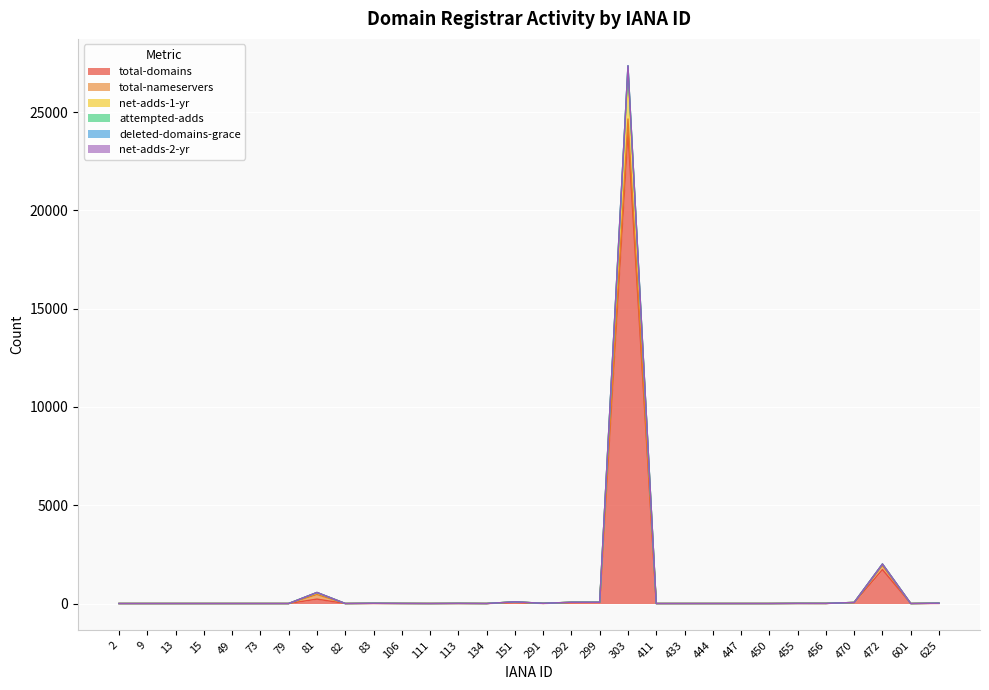

Count the number of categories in the chart.

30